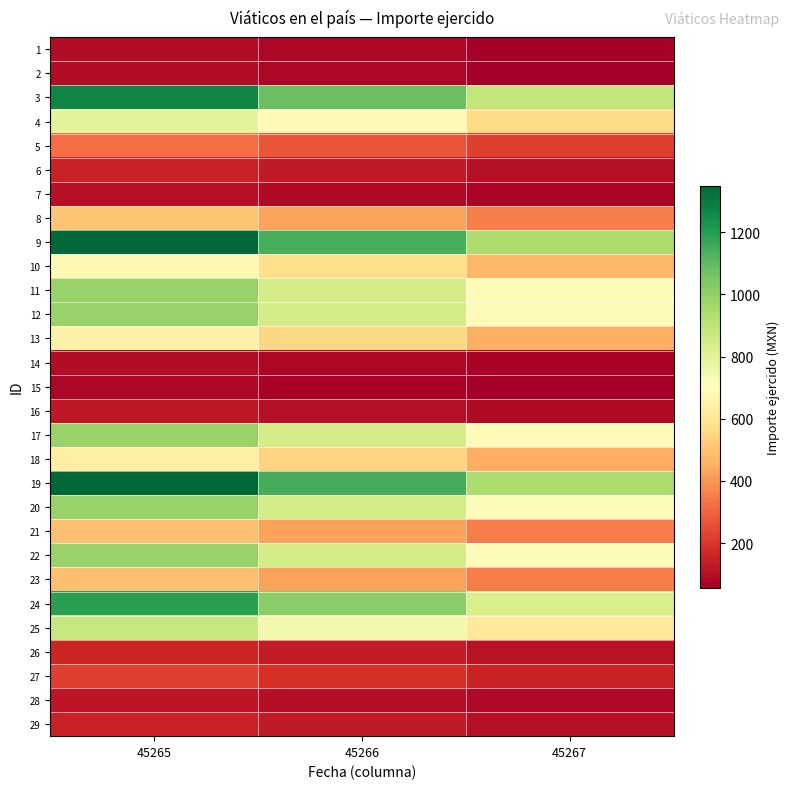

Reading left to right, extract all data points from this chart.

1: 45265=95.0	45266=80.7	45267=66.5
2: 45265=95.0	45266=80.8	45267=66.5
3: 45265=1271.8	45266=1081.0	45267=890.3
4: 45265=799.0	45266=679.1	45267=559.3
5: 45265=315.0	45266=267.8	45267=220.5
6: 45265=150.0	45266=127.5	45267=105.0
7: 45265=103.0	45266=87.5	45267=72.1
8: 45265=506.0	45266=430.1	45267=354.2
9: 45265=1340.0	45266=1139.0	45267=938.0
10: 45265=677.5	45266=575.9	45267=474.2
11: 45265=990.0	45266=841.5	45267=693.0
12: 45265=990.0	45266=841.5	45267=693.0
13: 45265=650.0	45266=552.5	45267=455.0
14: 45265=96.0	45266=81.6	45267=67.2
15: 45265=81.0	45266=68.8	45267=56.7
16: 45265=126.0	45266=107.1	45267=88.2
17: 45265=990.0	45266=841.5	45267=693.0
18: 45265=639.0	45266=543.1	45267=447.3
19: 45265=1350.0	45266=1147.5	45267=945.0
20: 45265=990.0	45266=841.5	45267=693.0
21: 45265=495.0	45266=420.8	45267=346.5
22: 45265=990.0	45266=841.5	45267=693.0
23: 45265=495.0	45266=420.8	45267=346.5
24: 45265=1192.0	45266=1013.2	45267=834.4
25: 45265=880.0	45266=748.0	45267=616.0
26: 45265=158.0	45266=134.3	45267=110.6
27: 45265=222.0	45266=188.7	45267=155.4
28: 45265=119.0	45266=101.1	45267=83.3
29: 45265=150.0	45266=127.5	45267=105.0